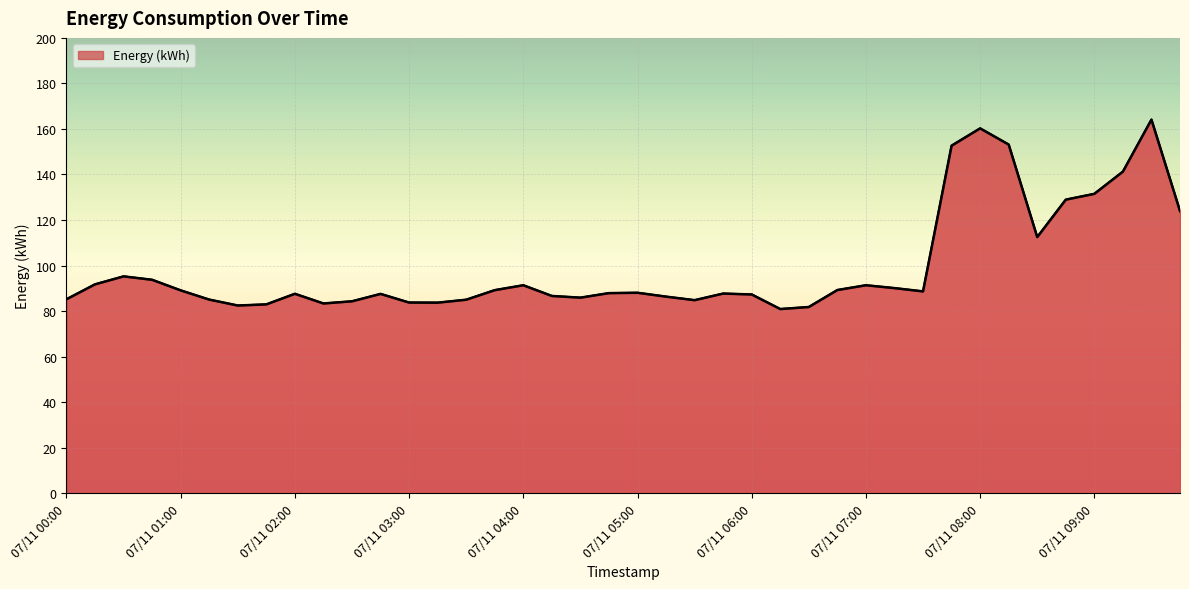

What is the smallest value displayed?

80.9